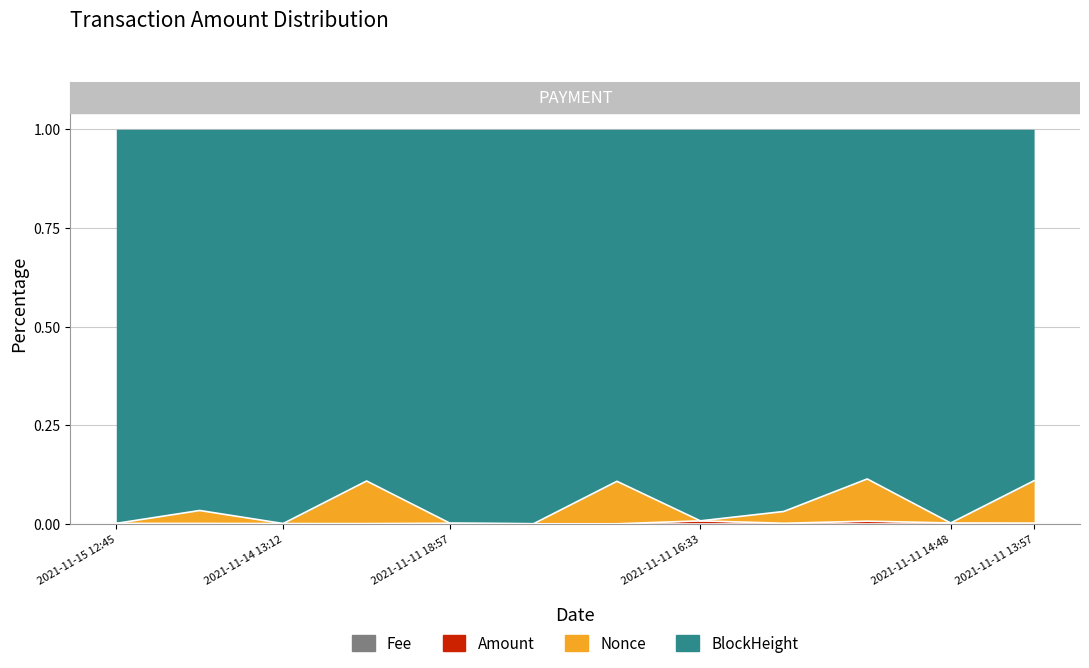

True or false: Fee and Amount intersect in this chart.

False